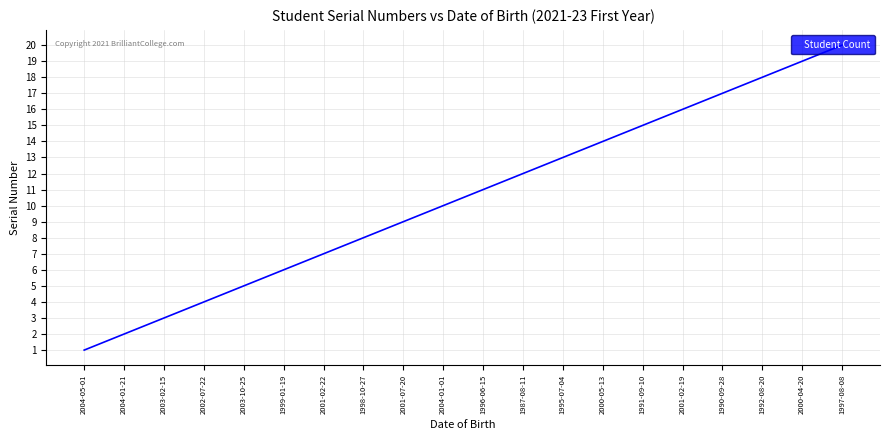

Does the chart have visible grid lines?

Yes